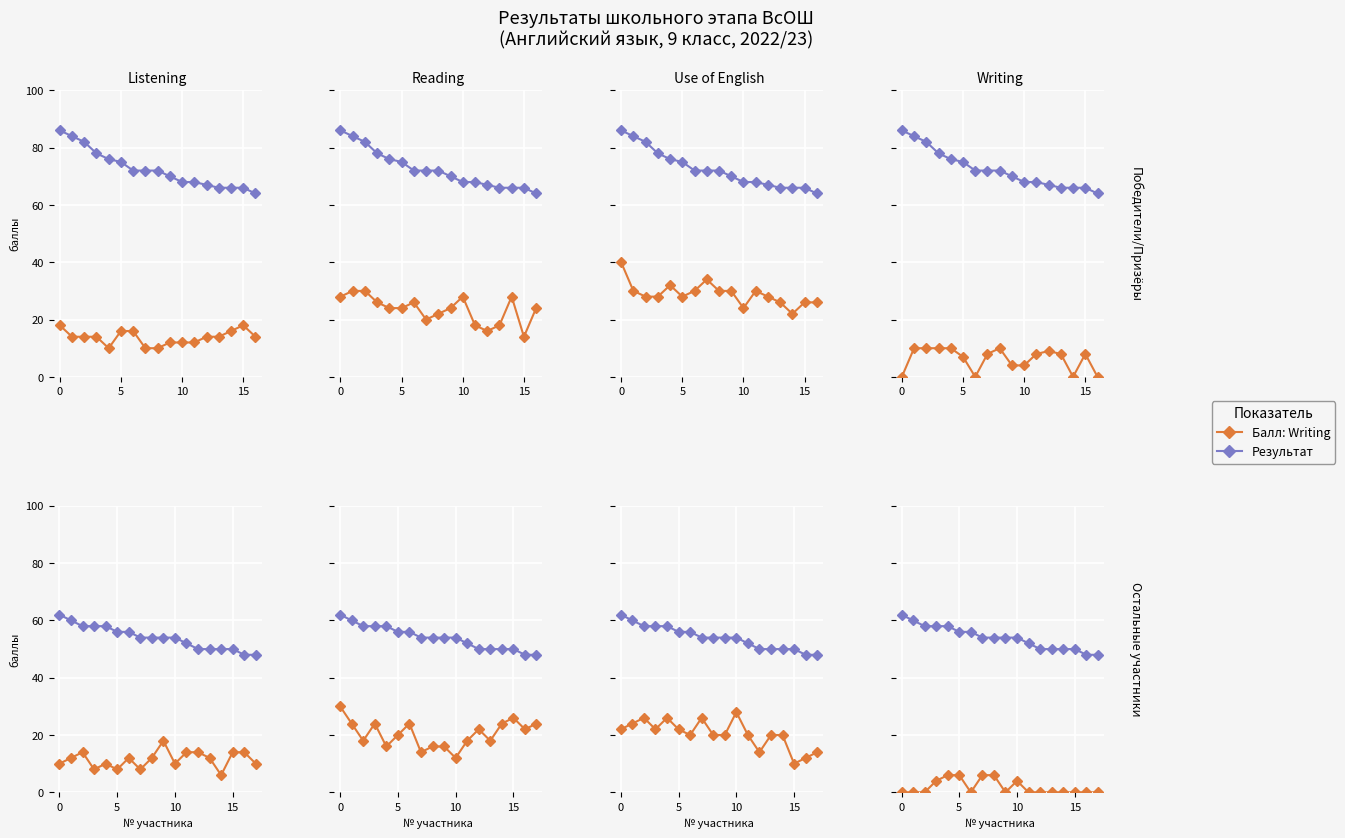

How many values in the Балл: Use of English series exceed 20?

8